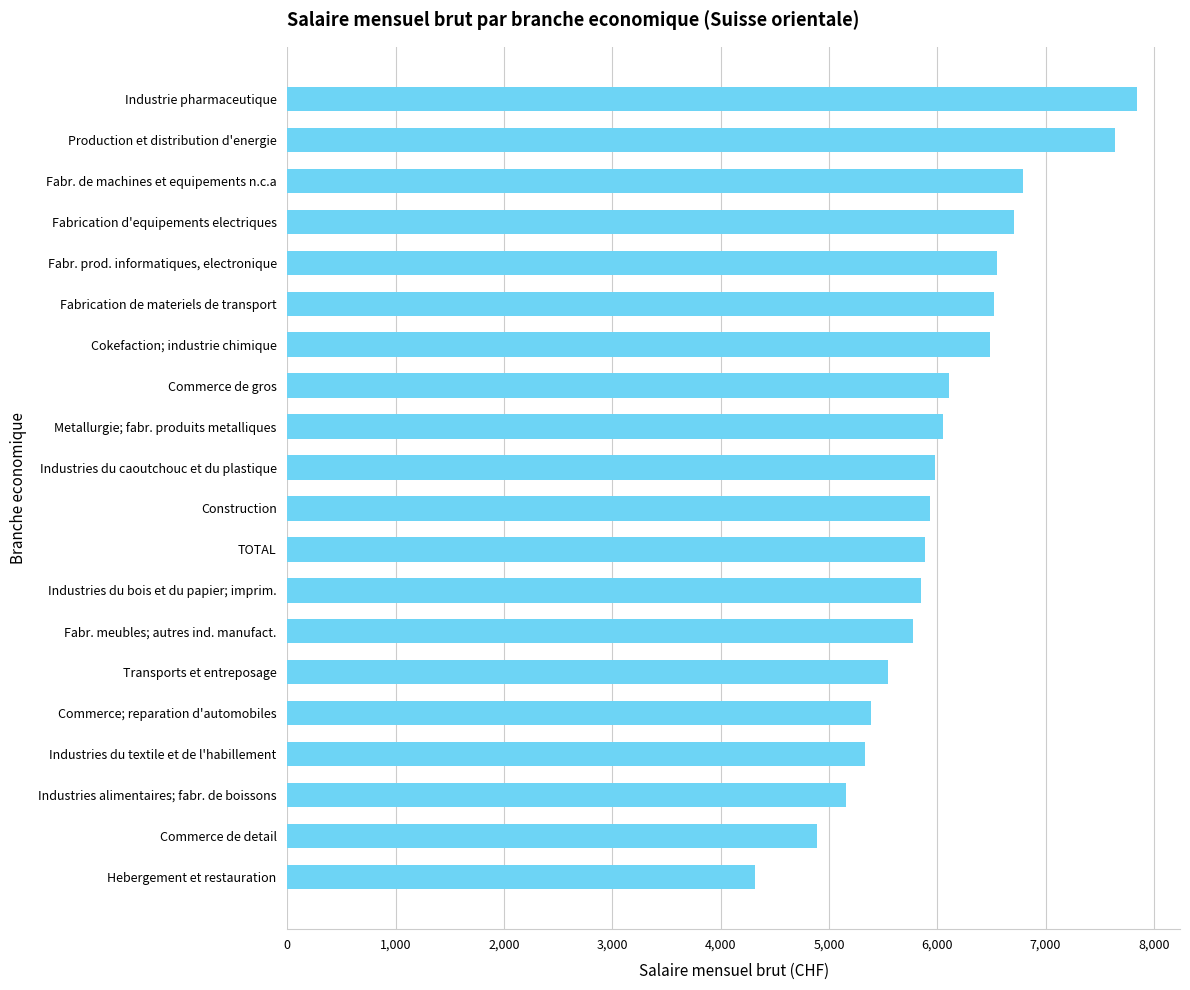

Between Industries du textile et de l'habillement and Fabrication de materiels de transport, which is larger?

Fabrication de materiels de transport